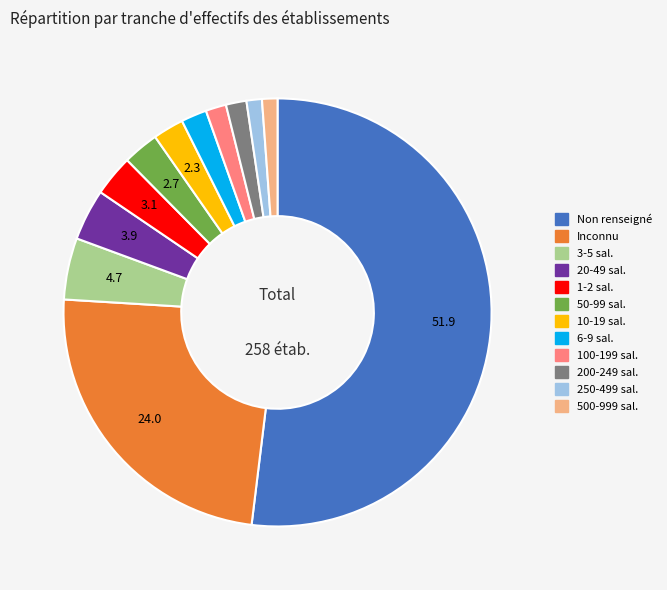

Is there a majority slice in this chart?

Yes